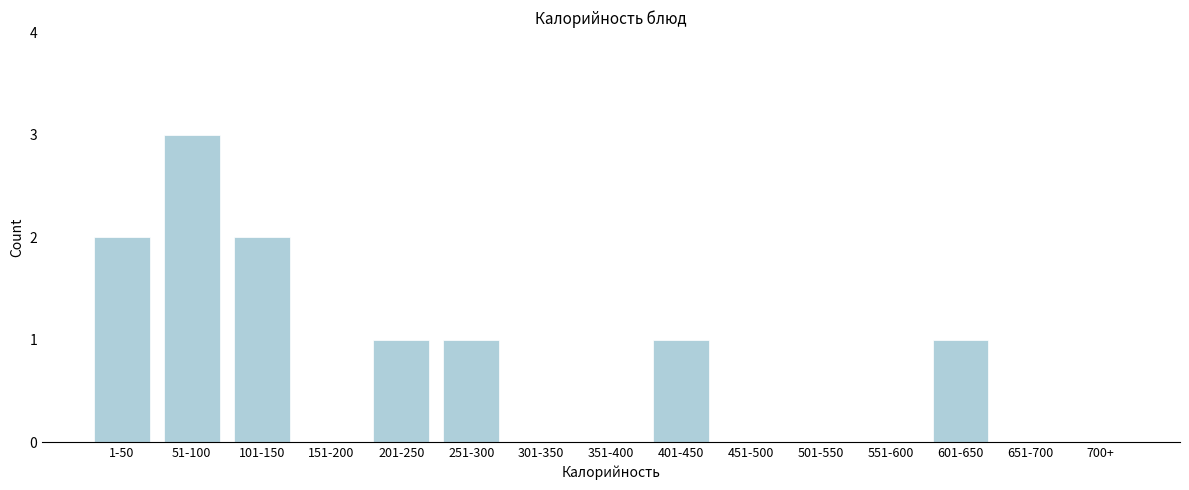

Reading left to right, what are all the values shown in this chart?

1-50=2	51-100=3	101-150=2	151-200=0	201-250=1	251-300=1	301-350=0	351-400=0	401-450=1	451-500=0	501-550=0	551-600=0	601-650=1	651-700=0	700+=0